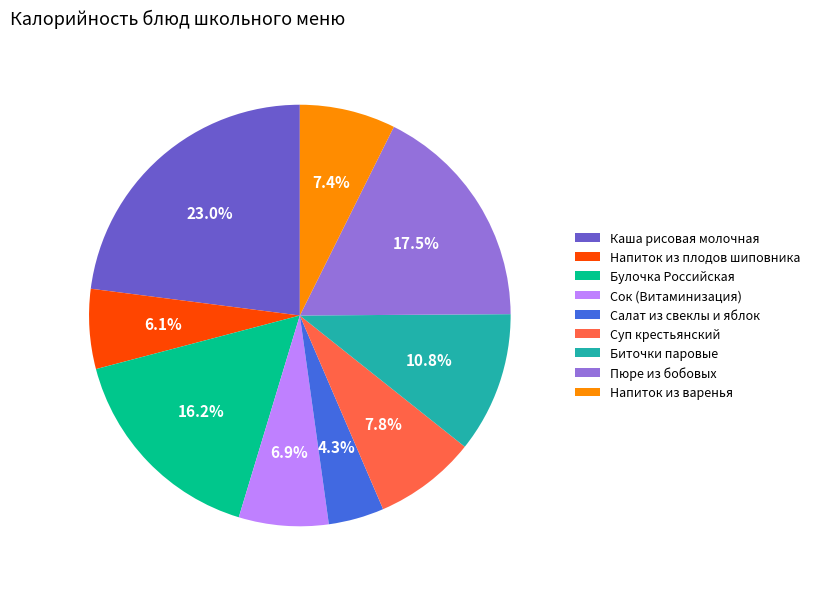

What percentage is NOT represented by Суп крестьянский?

92.2%